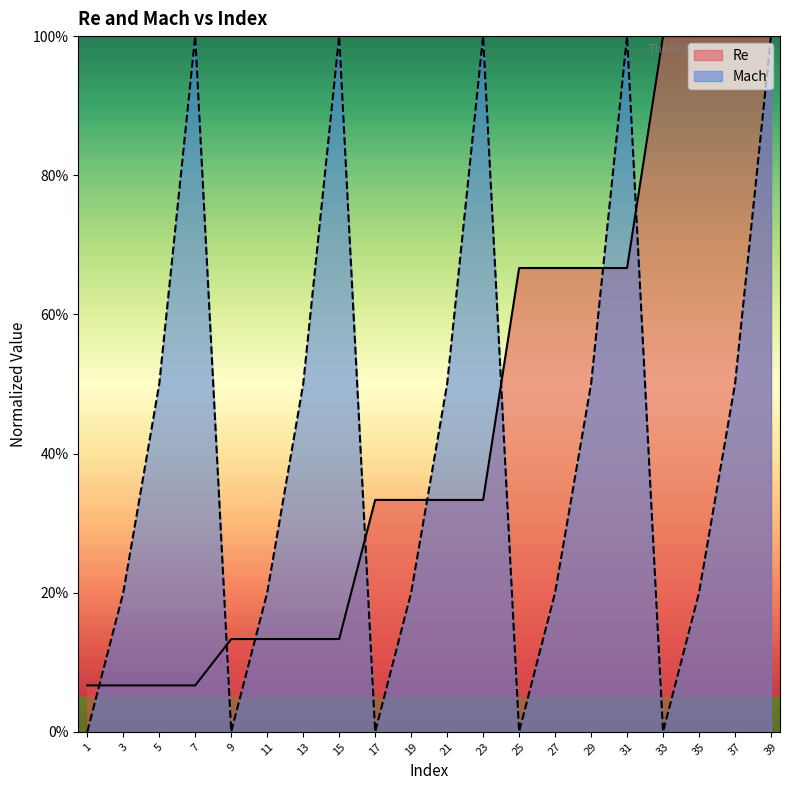

What is the difference between the second highest and minimum values in the Mach series?

1.0